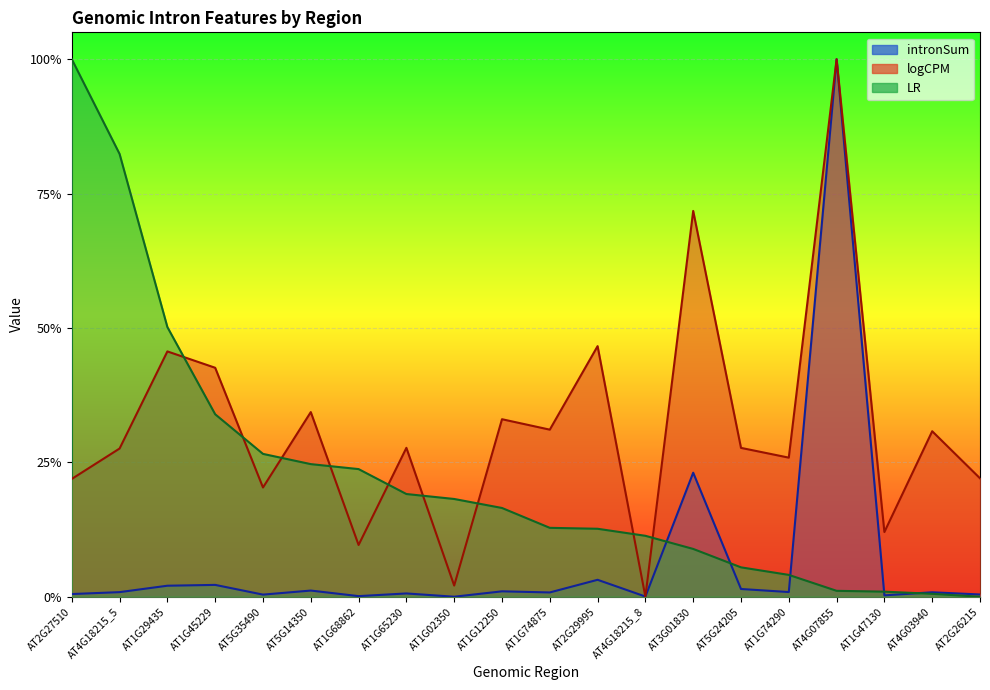

Rank the series at AT2G27510 from highest to lowest value.

LR, logCPM, intronSum